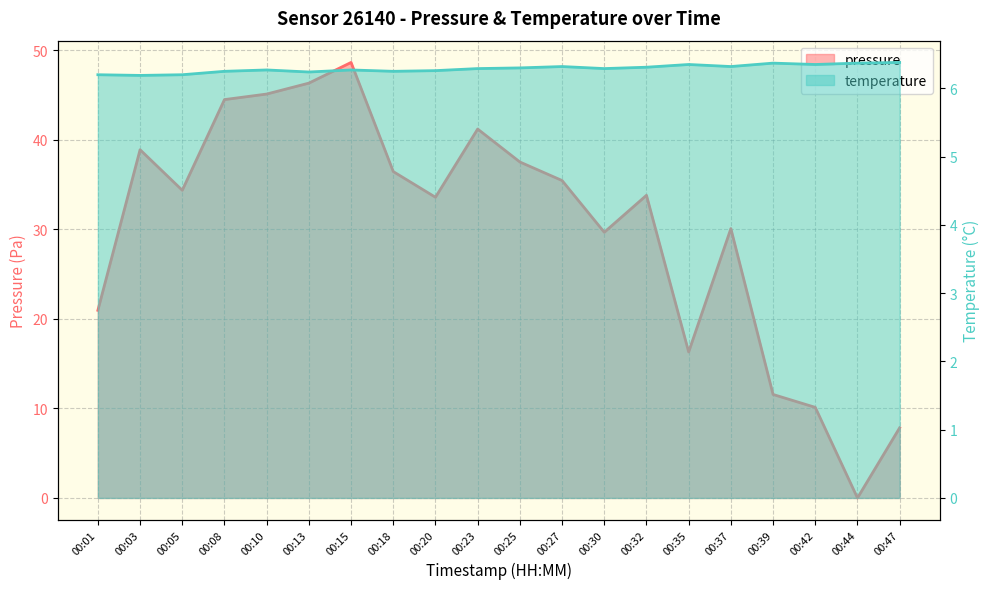

Where is the first local minimum for pressure?

00:05